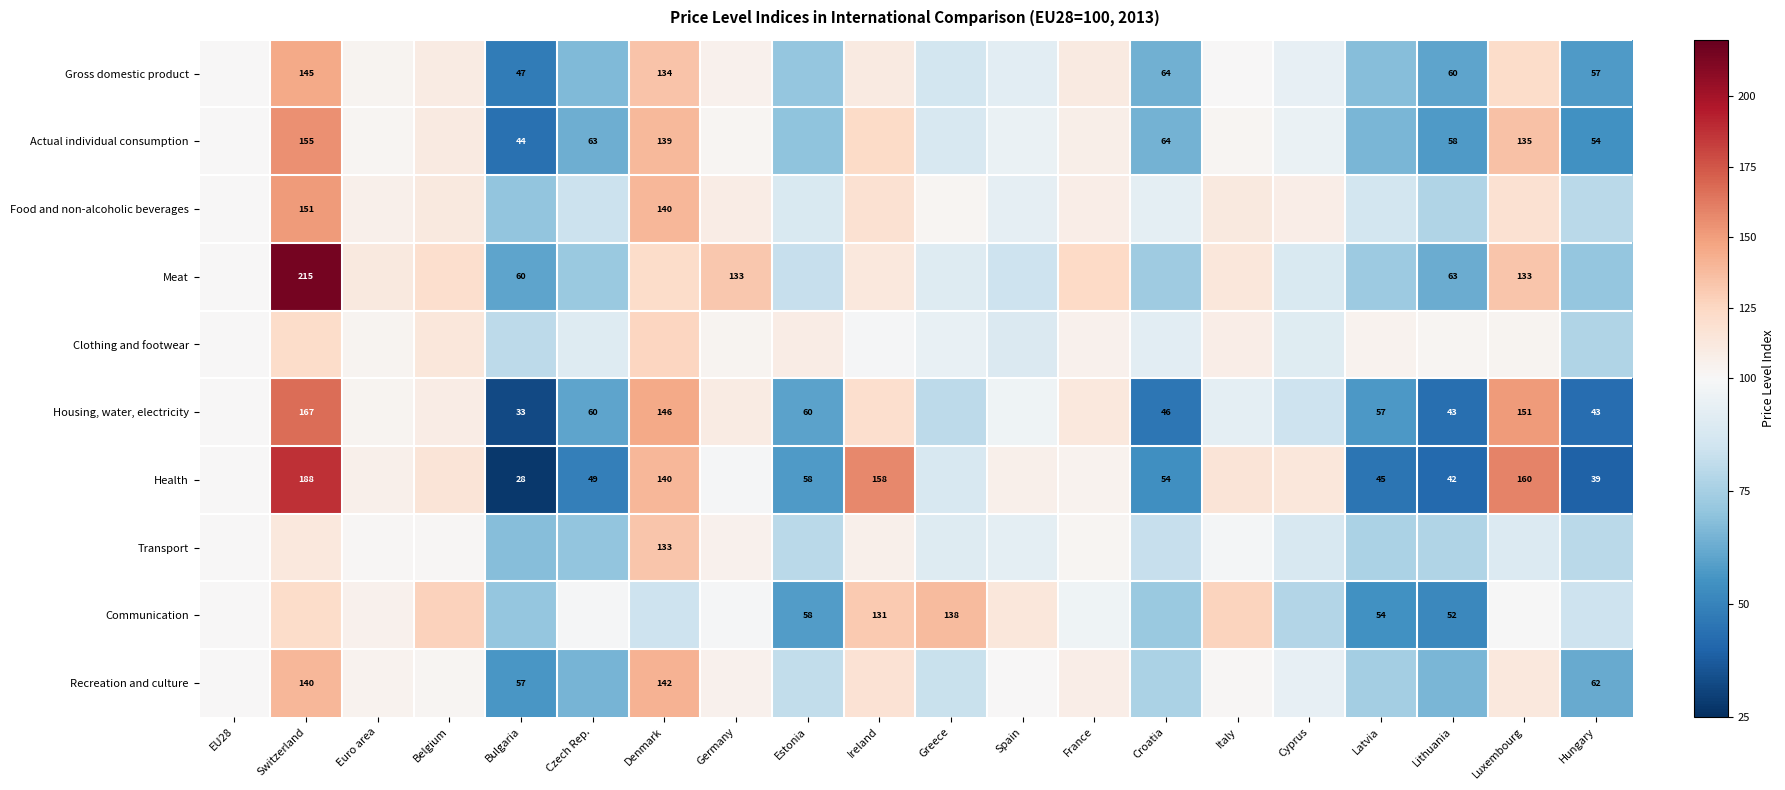

What is the spread (max minus min) of values at Cyprus?

35.3